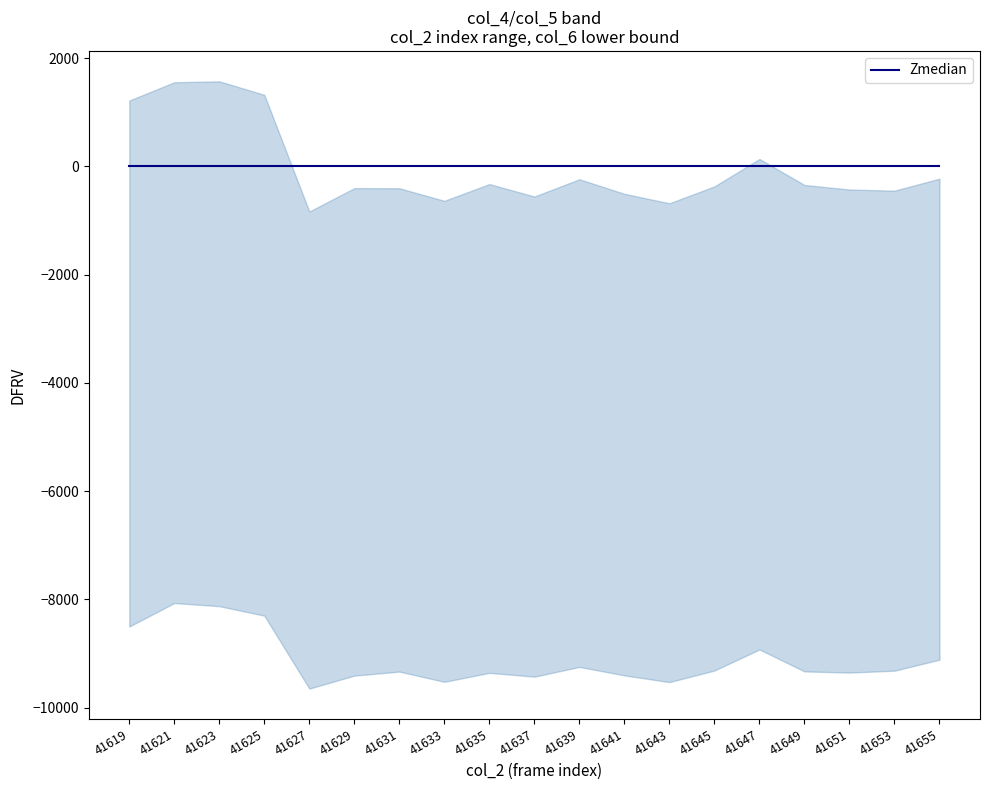

The col_4 series shows 17196 at 41655. True or false?

False